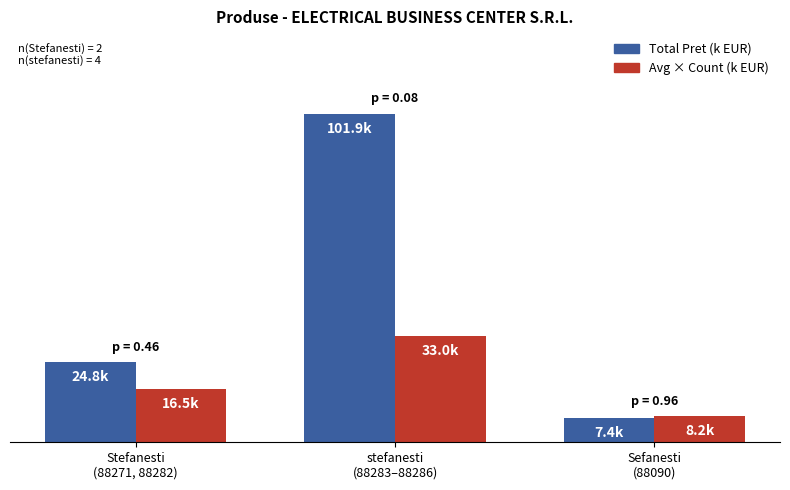

What is the label of the 2nd bar from the right?

stefanesti
(88283–88286)